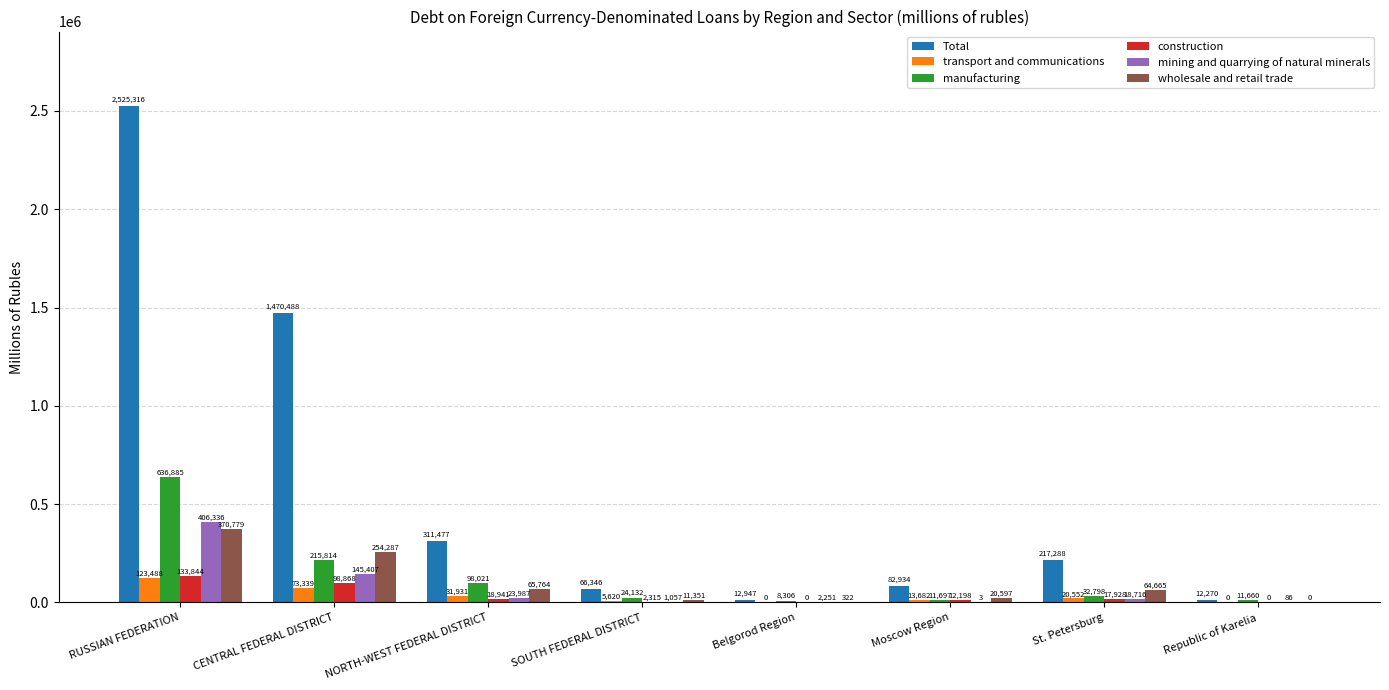

What are all the series names shown in the legend?

Total, transport and communications, manufacturing, construction, mining and quarrying of natural minerals, wholesale and retail trade